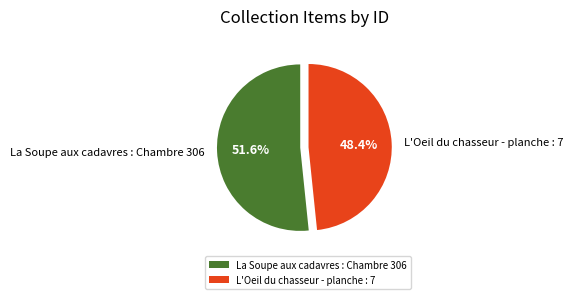

Count the number of slices in the pie.

2